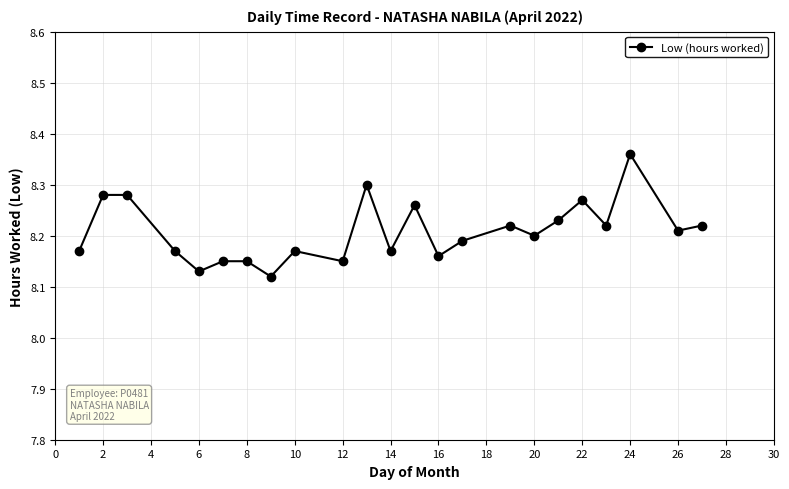

What is the sum of all values?

188.8